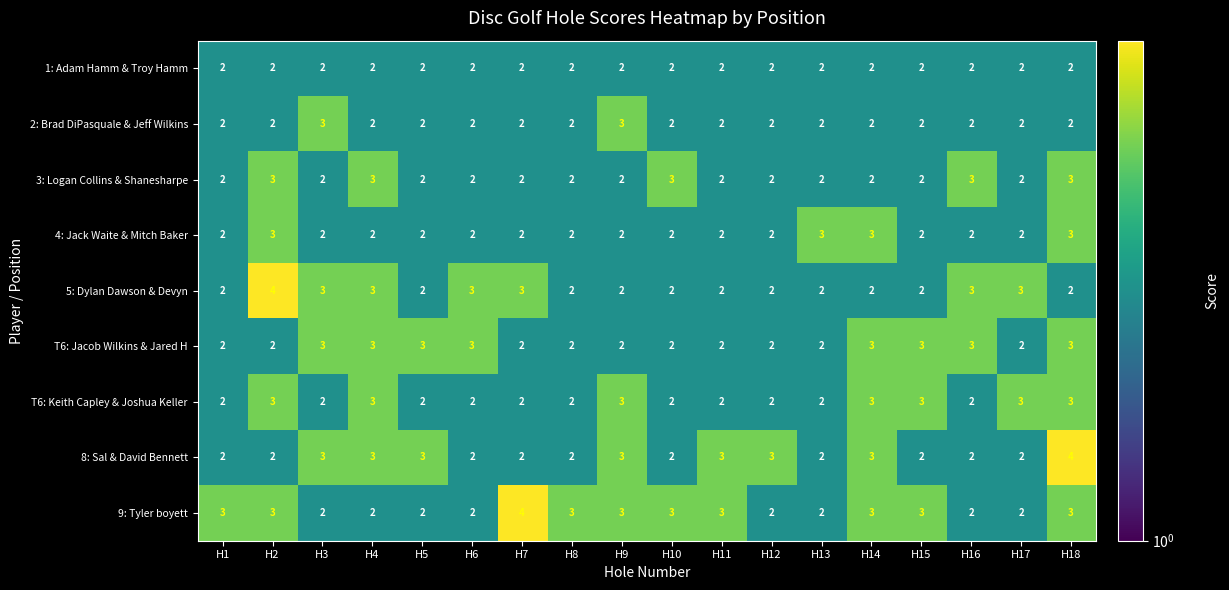

Which series has the largest total across all categories?

9: Tyler boyett